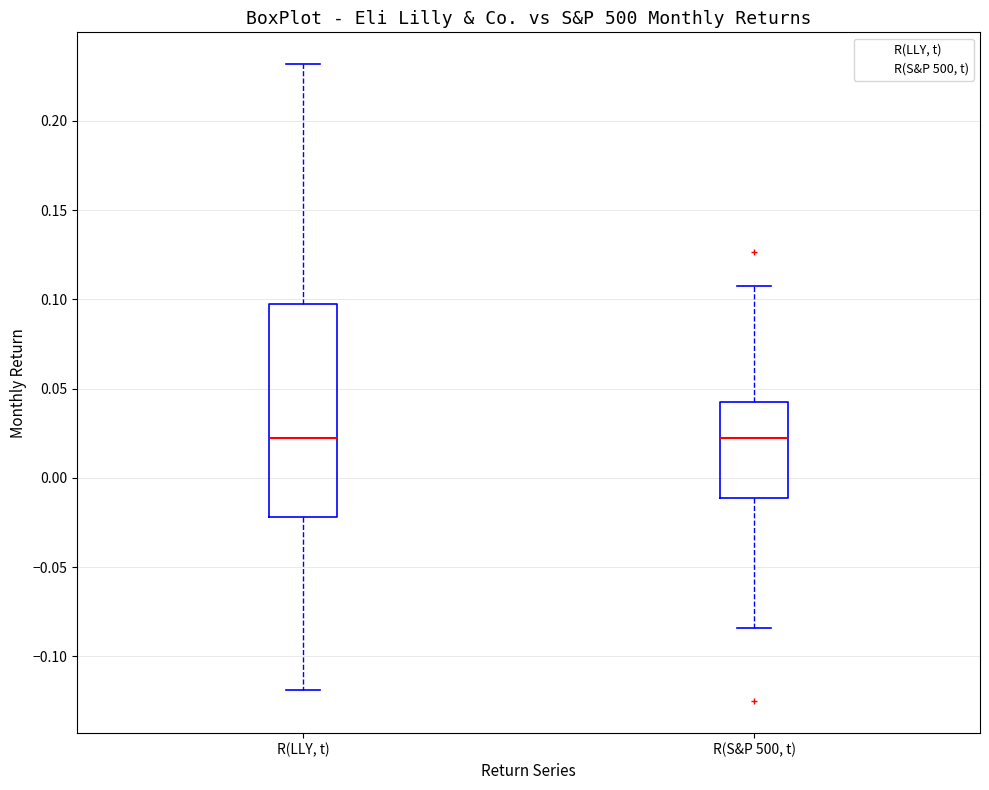

Reading left to right, transcribe this box plot: for each box, give where its median line is, the range the box spans, and where its two whiskers end, as read against the y-axis. The values are not printed on the chart, so give them approximately, as read against the axis.

R(LLY, t): median 0.025, box -0.020 to 0.100, whiskers -0.120 to 0.230
R(S&P 500, t): median 0.020, box -0.010 to 0.040, whiskers -0.085 to 0.110